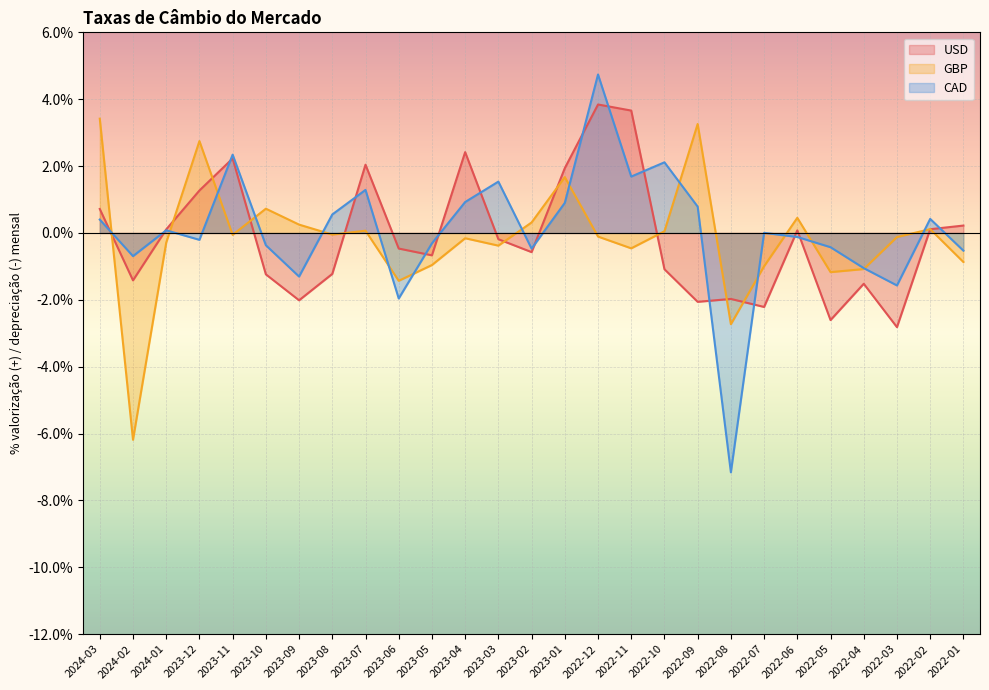

Which label corresponds to the smallest value in the chart?

2022-08